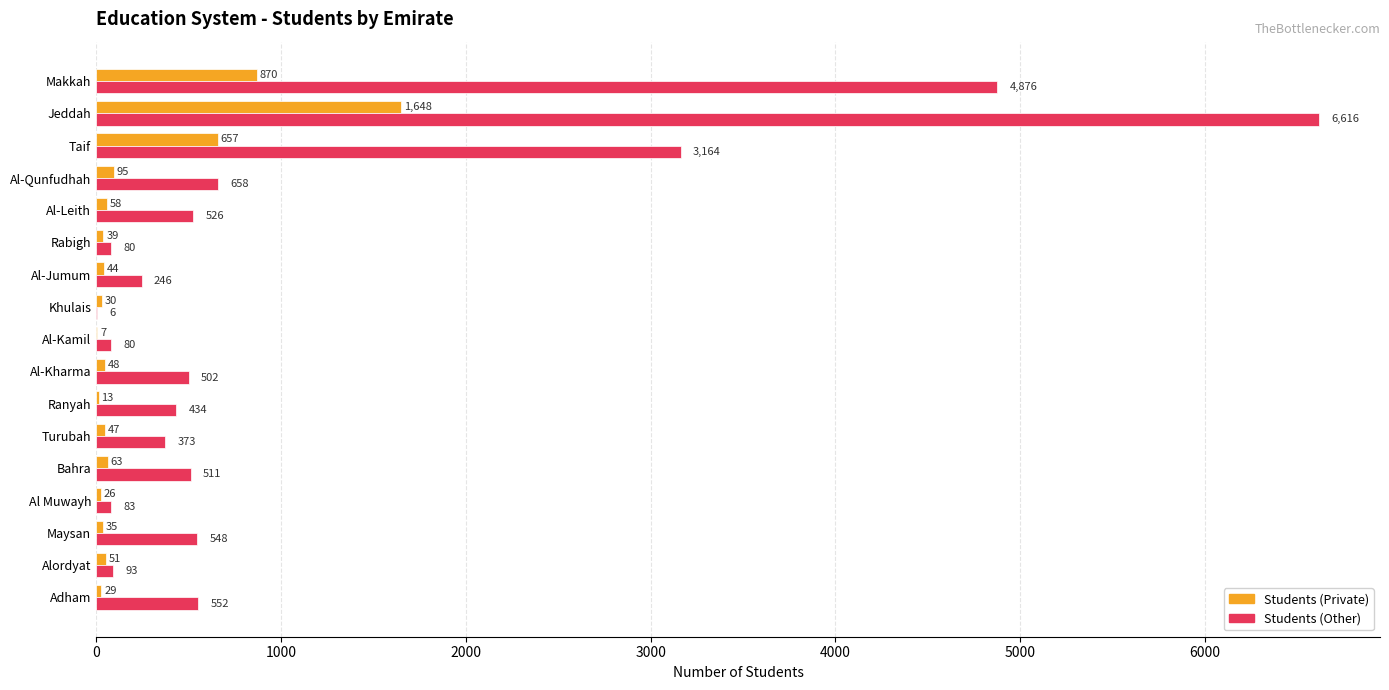

How many categories are shown in the chart?

17